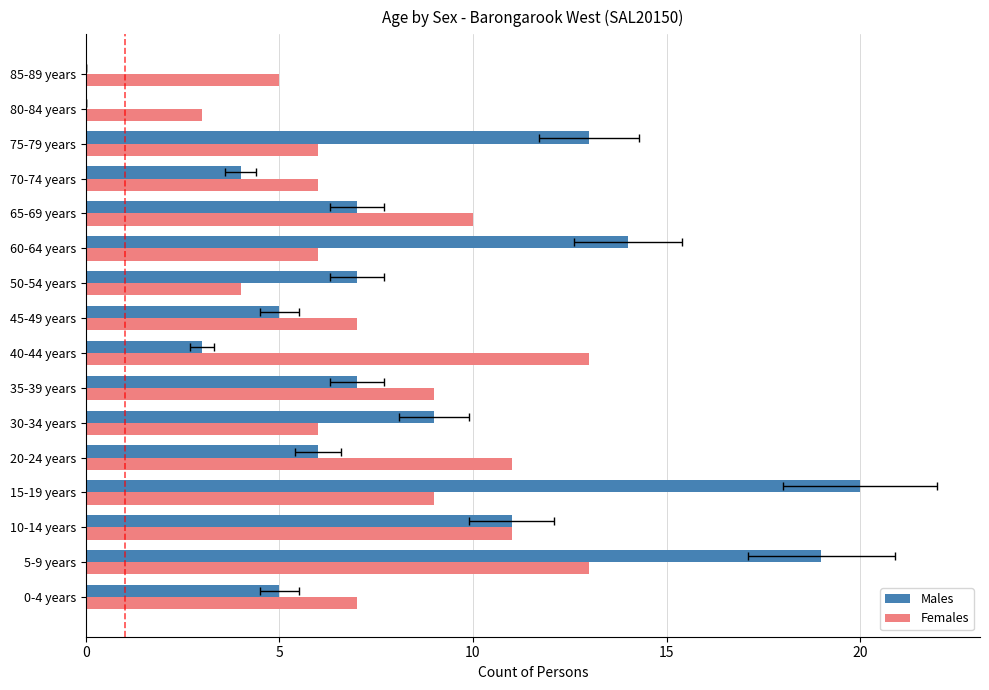

Between 20-24 years and 85-89 years, which is larger?

20-24 years